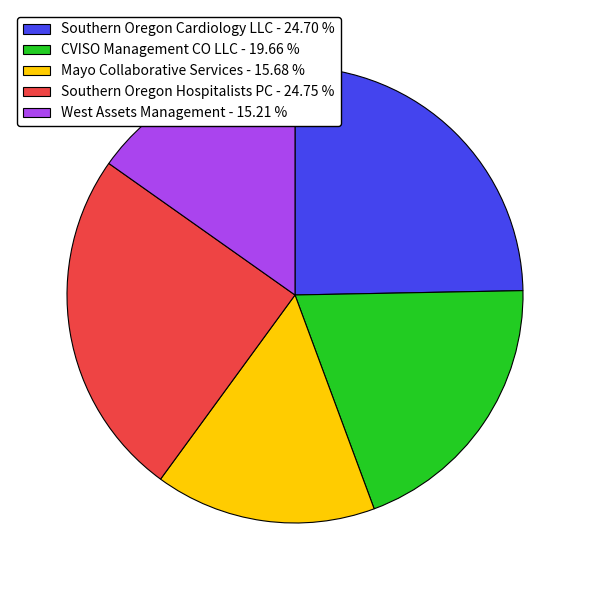

What is the ratio of the value at CVISO Management CO LLC - 19.66 % to the value at Southern Oregon Cardiology LLC - 24.70 %?

0.8